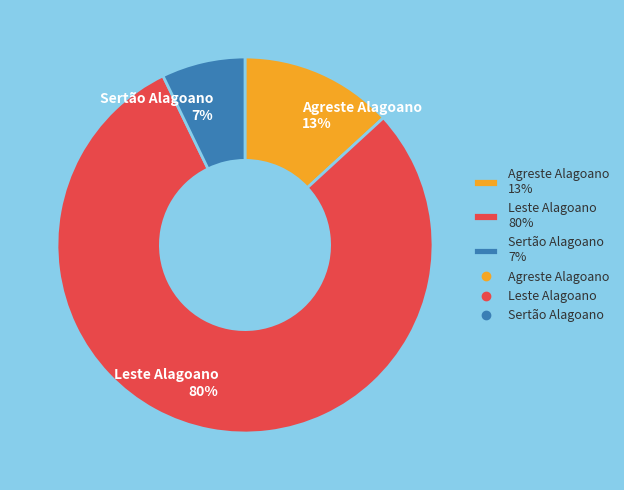

To the nearest percent, what is the combined percentage of Agreste Alagoano 13% and Leste Alagoano 80%?

93%